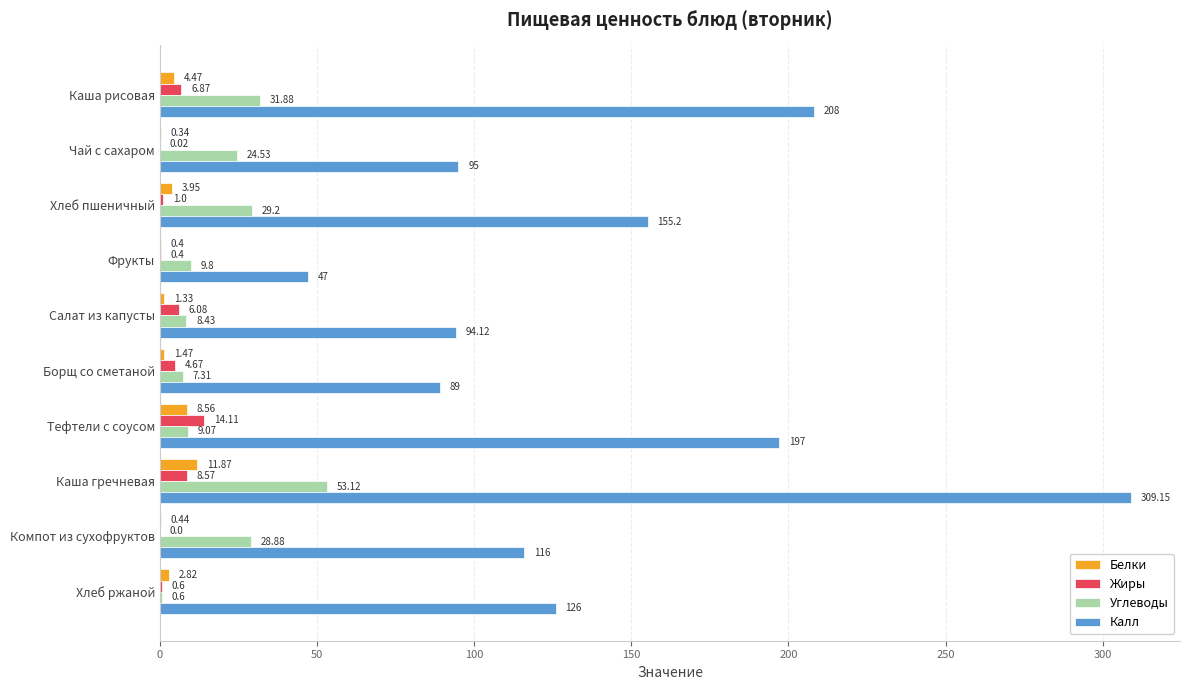

Is the value of Белки at Хлеб пшеничный greater than the value of Углеводы at Тефтели с соусом?

No